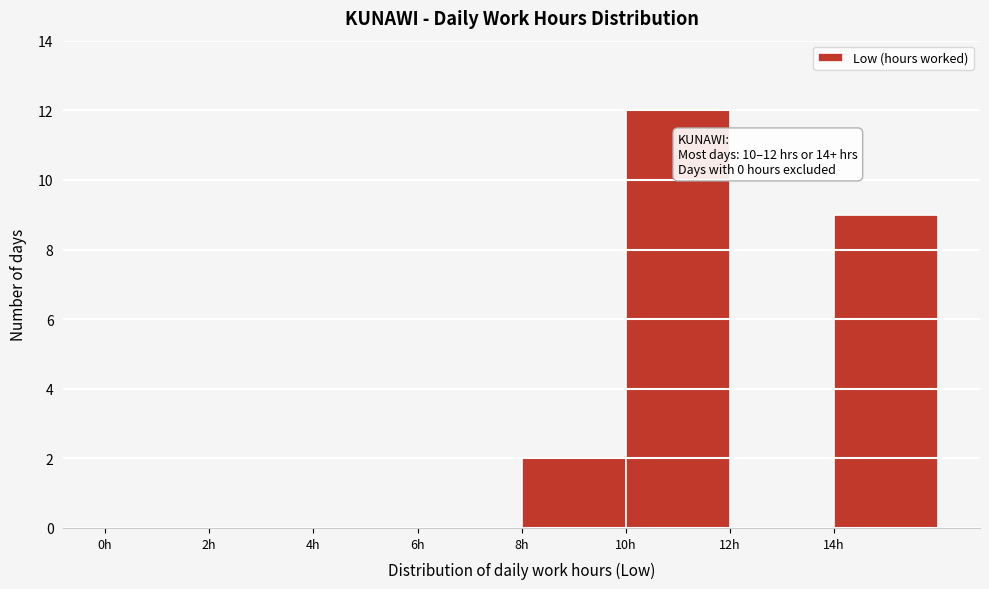

Over which range of the x-axis is the bar tallest?

10 to 12